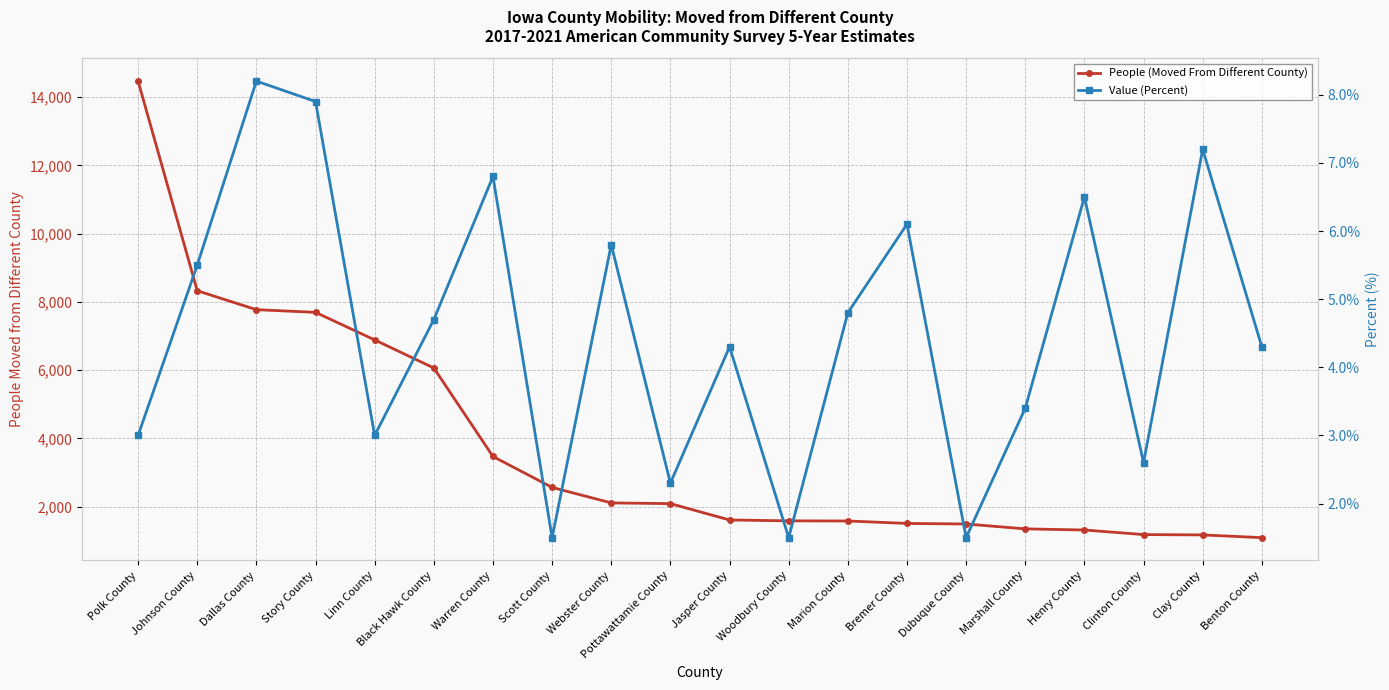

How many lines are shown in the chart?

2